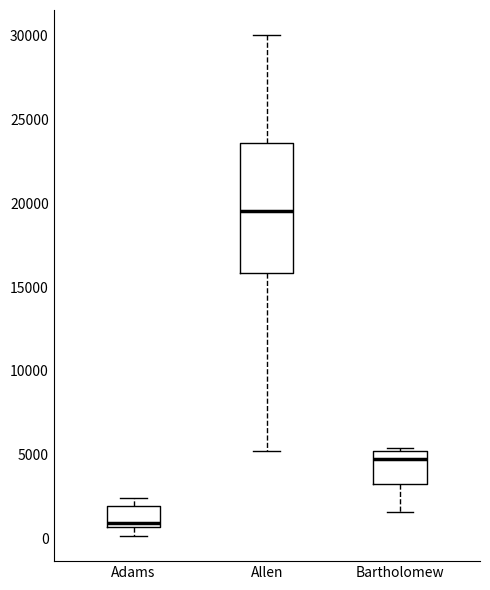

Which box has the lowest median line?

Adams